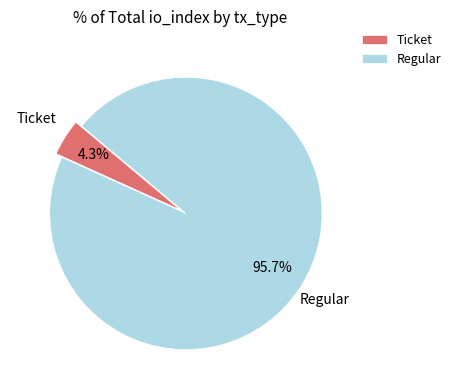

Which slice is the smallest?

Ticket